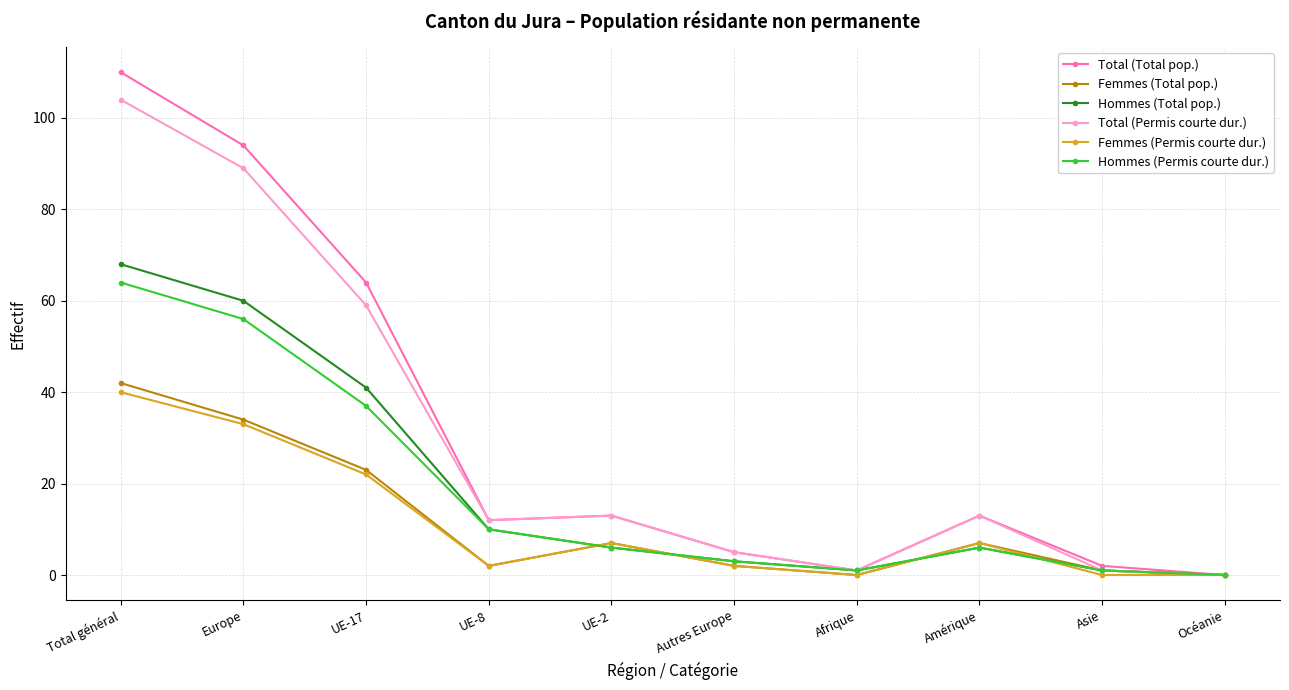

Does the chart have visible grid lines?

Yes